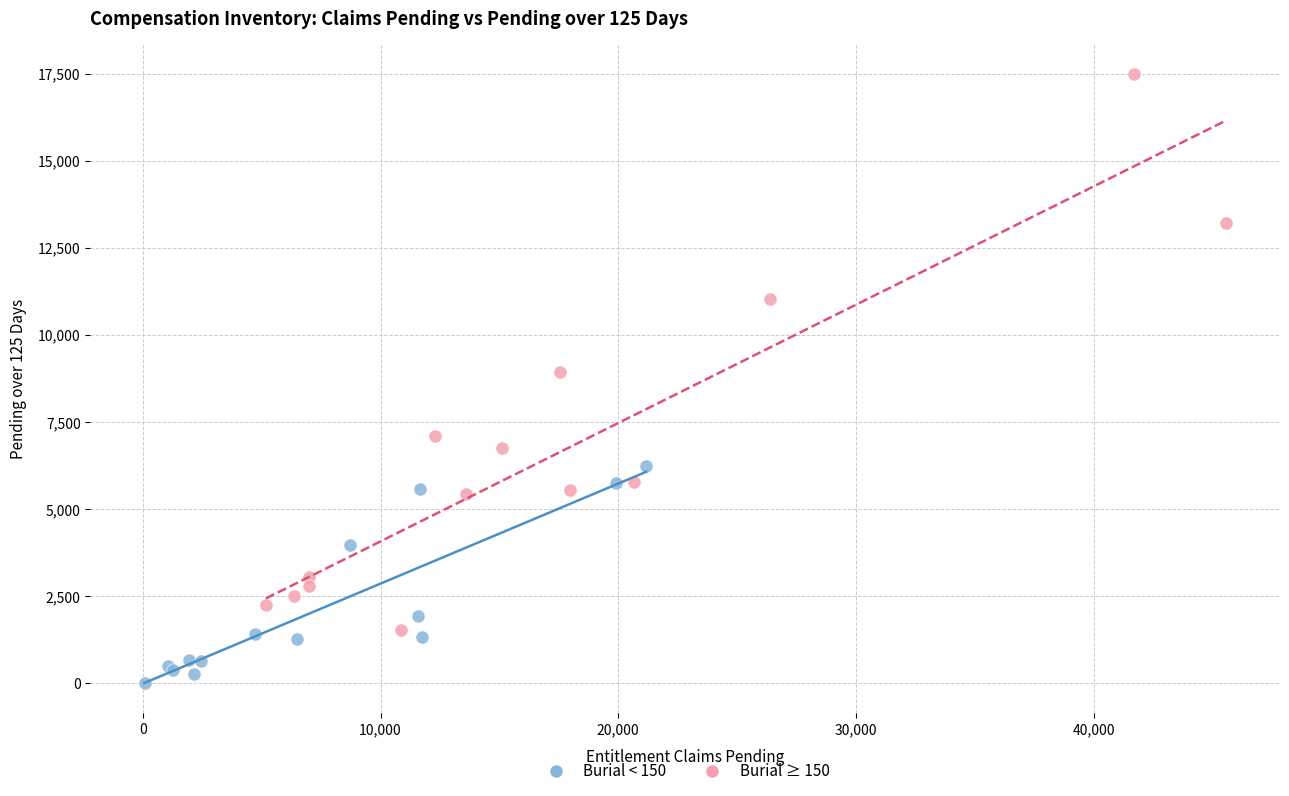

Which series contains the highest Y value?

Burial ≥ 150